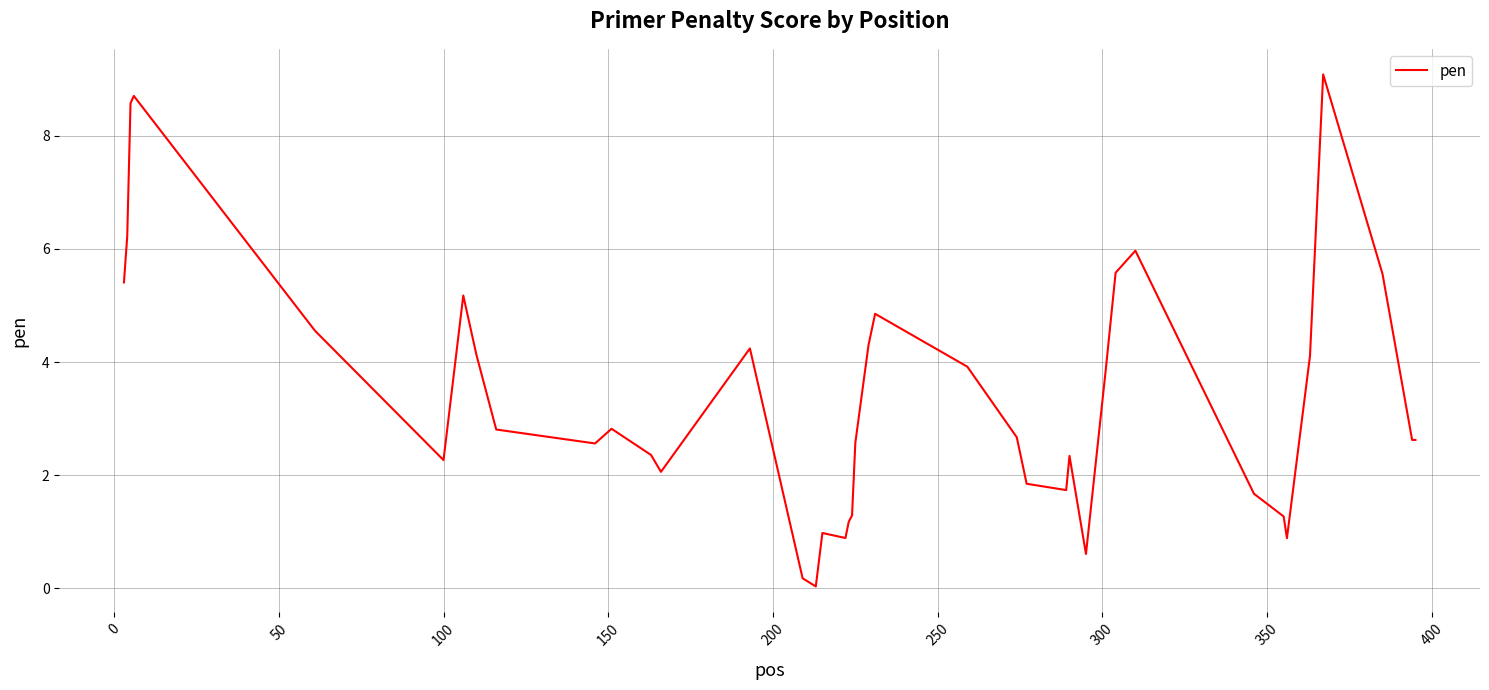

What is the greatest value displayed?

9.1